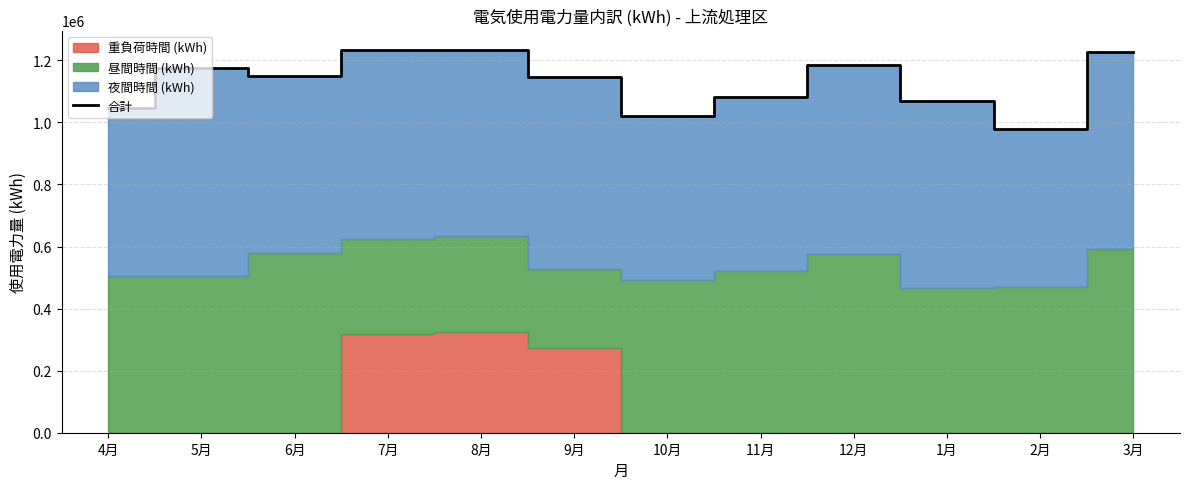

Between 9月 and 5月, which is larger?

5月